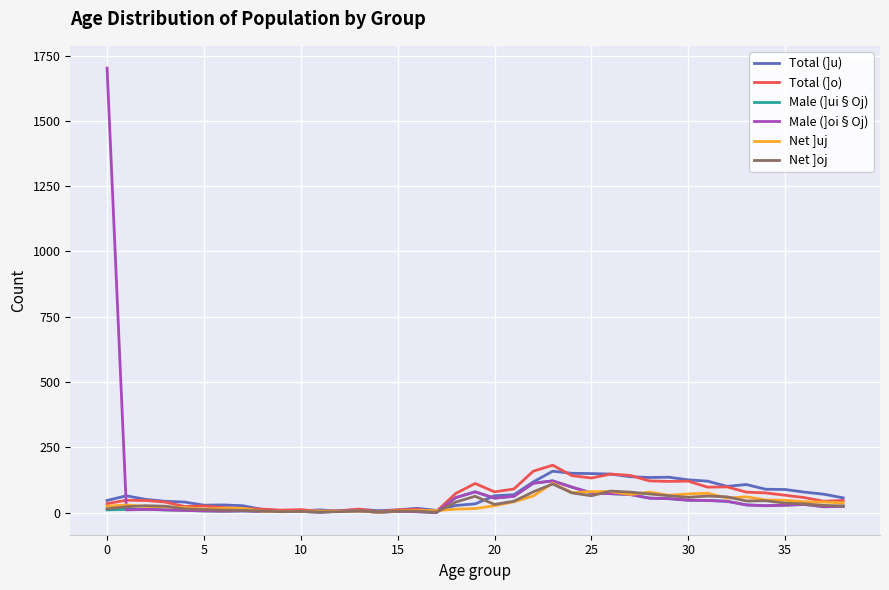

How many lines are shown in the chart?

6